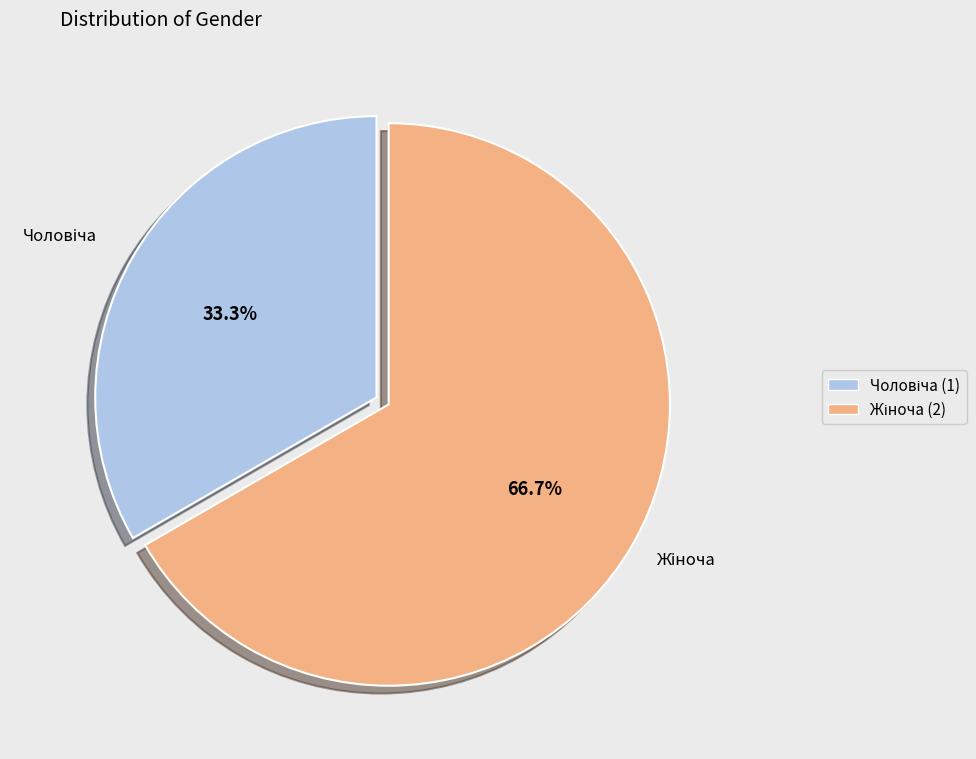

Is there any slice that represents more than half of the pie?

Yes